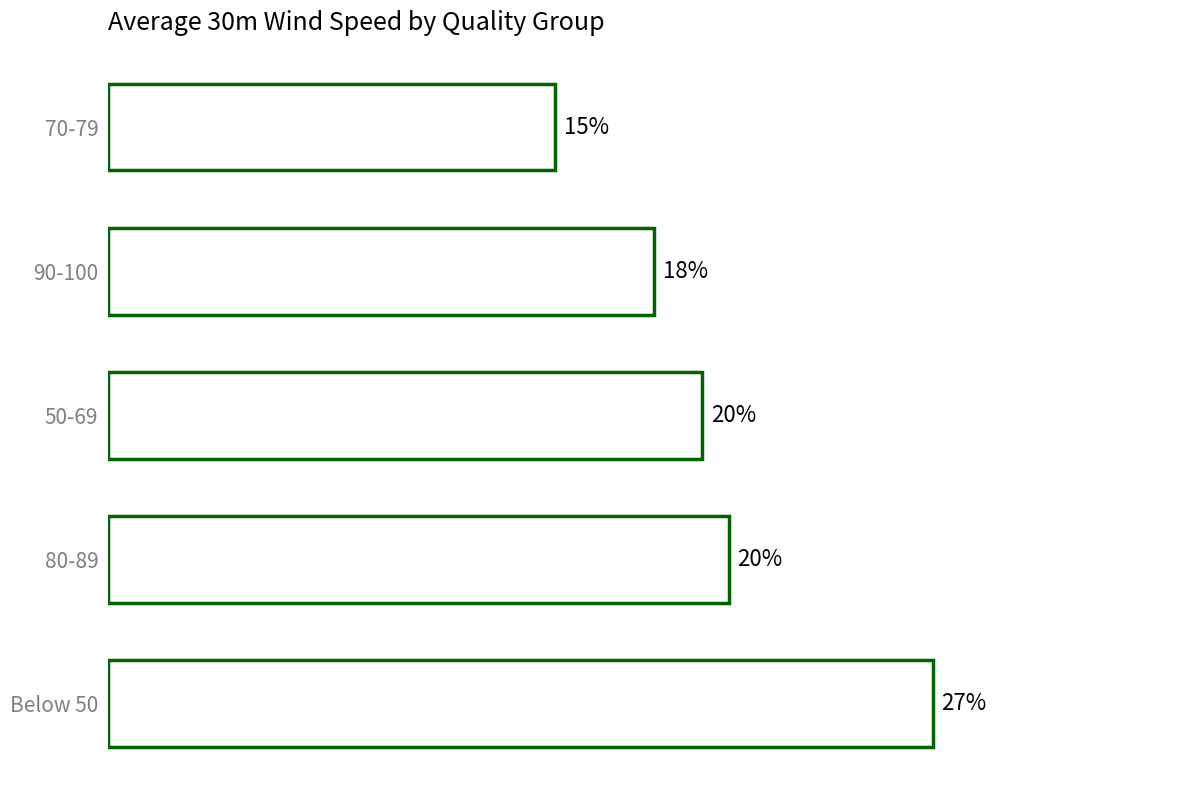

Are the bars horizontal?

Yes